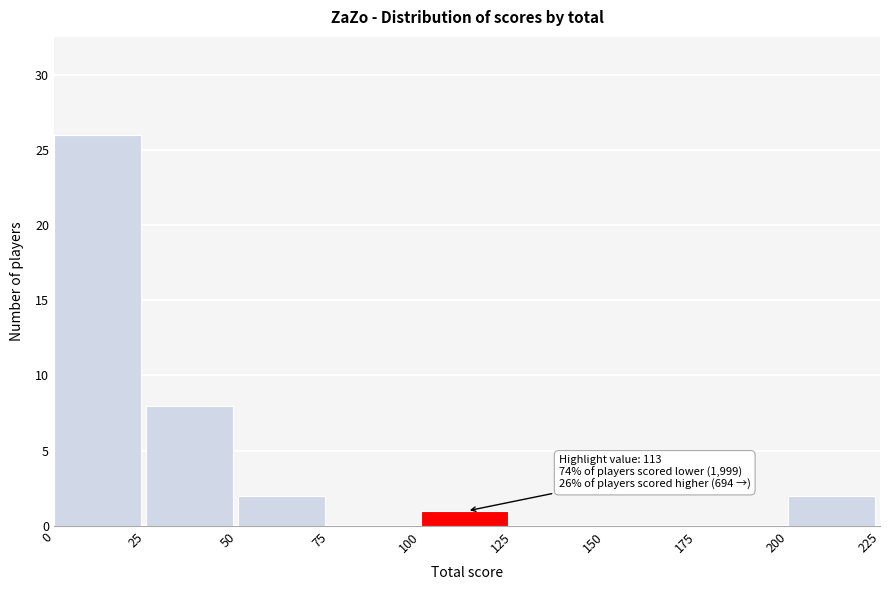

Over which range of the x-axis is the bar tallest?

0 to 25